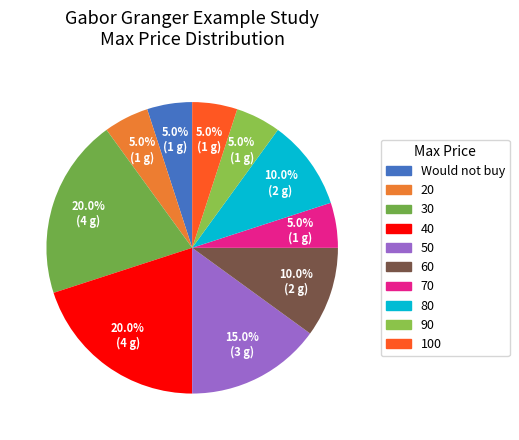

To the nearest percent, what is the average slice percentage?

10%